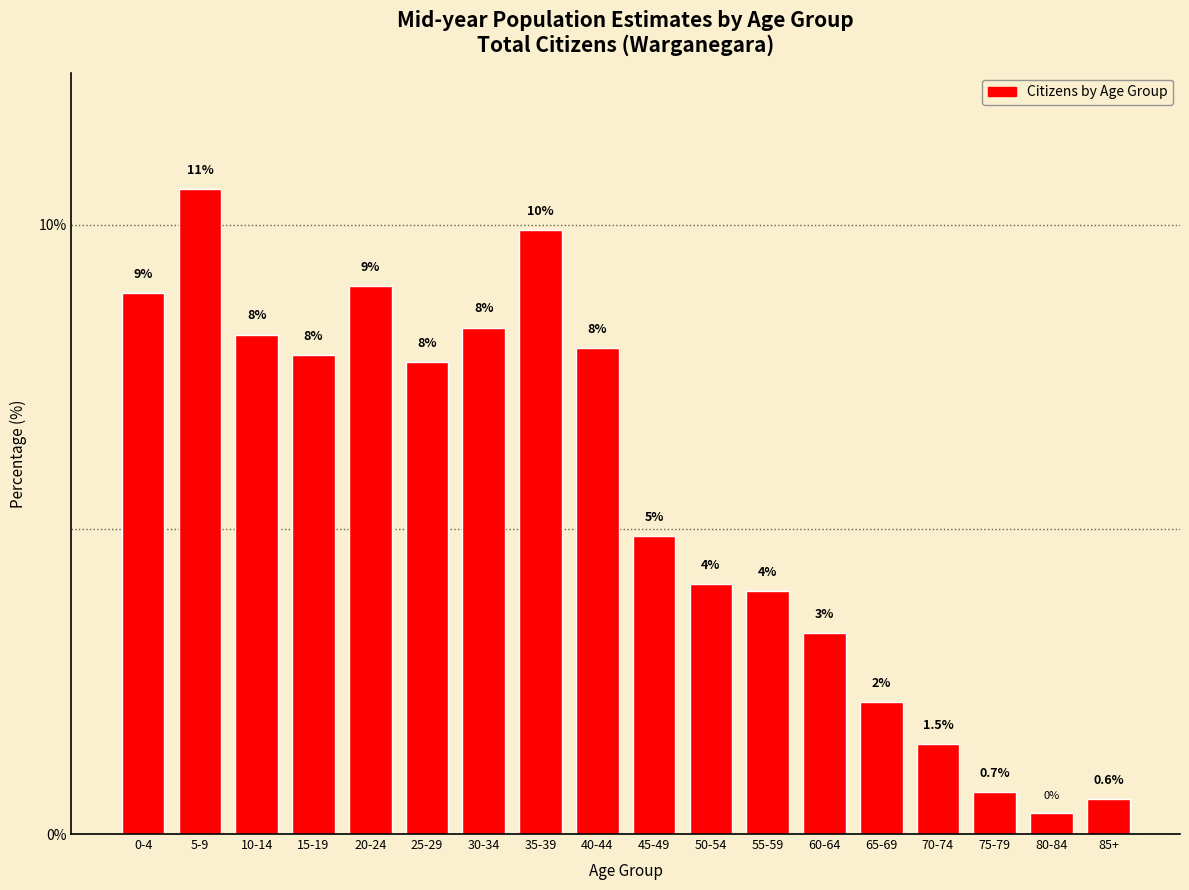

The chart shows a value of 4.0 at 15-19. True or false?

False